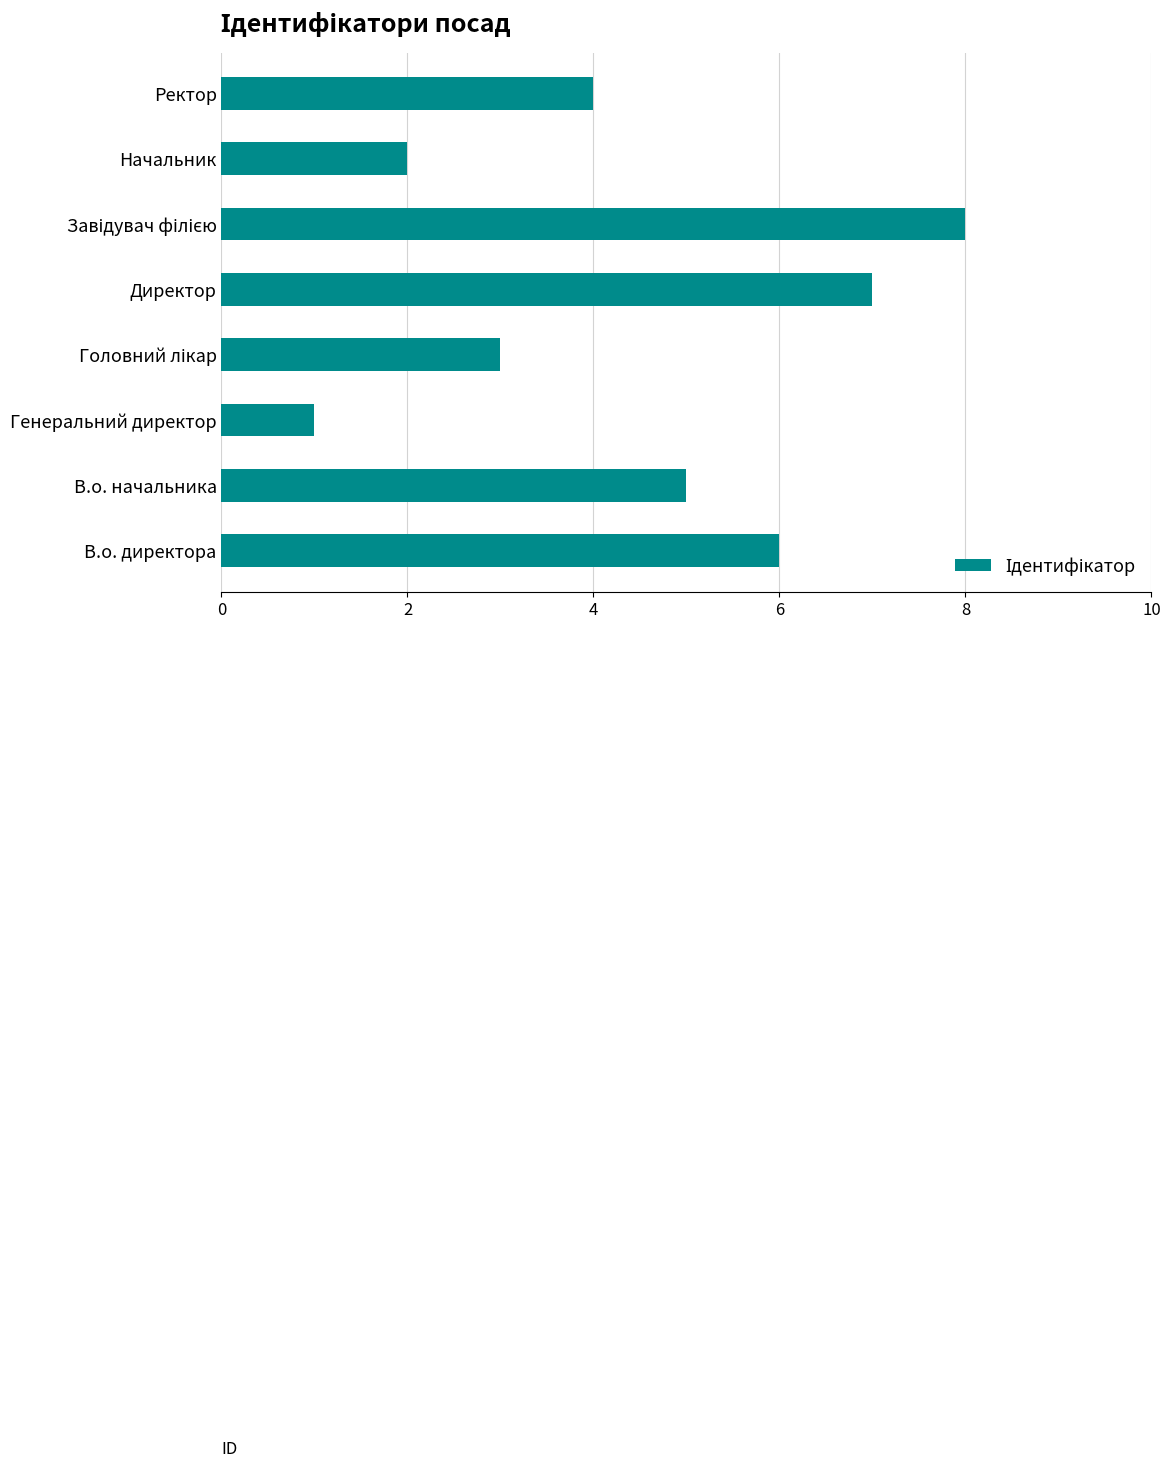

How many data points are less than 5?

4